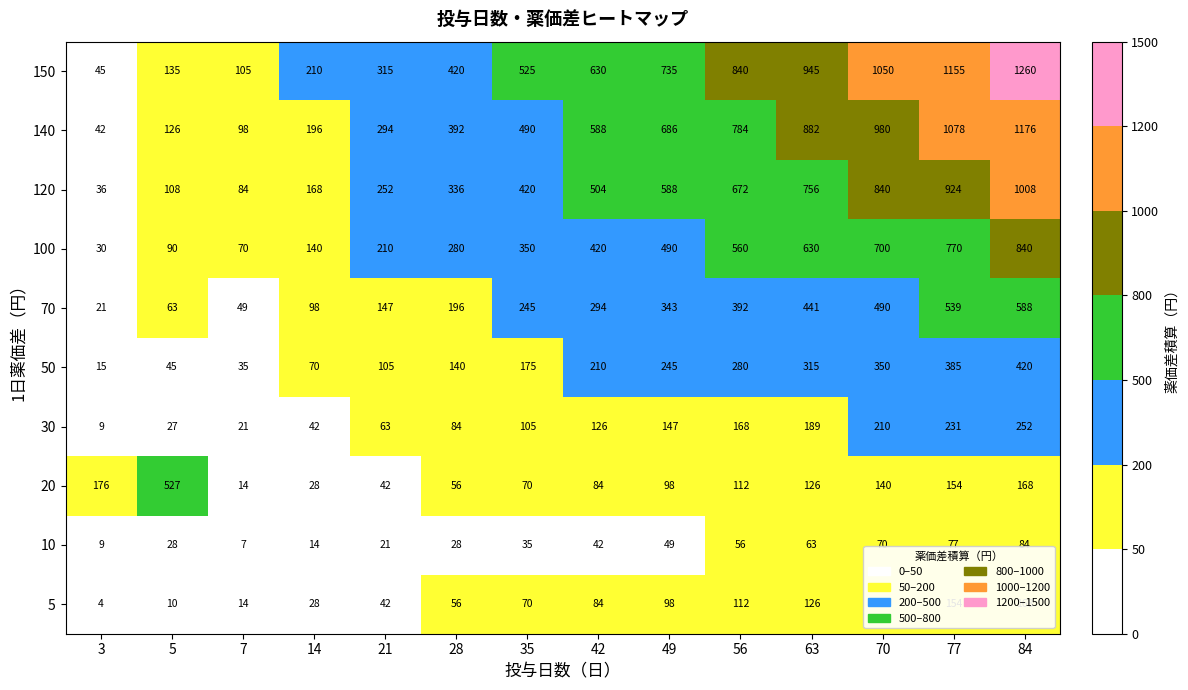

True or false: 10 has a value of 42 at 42.

True